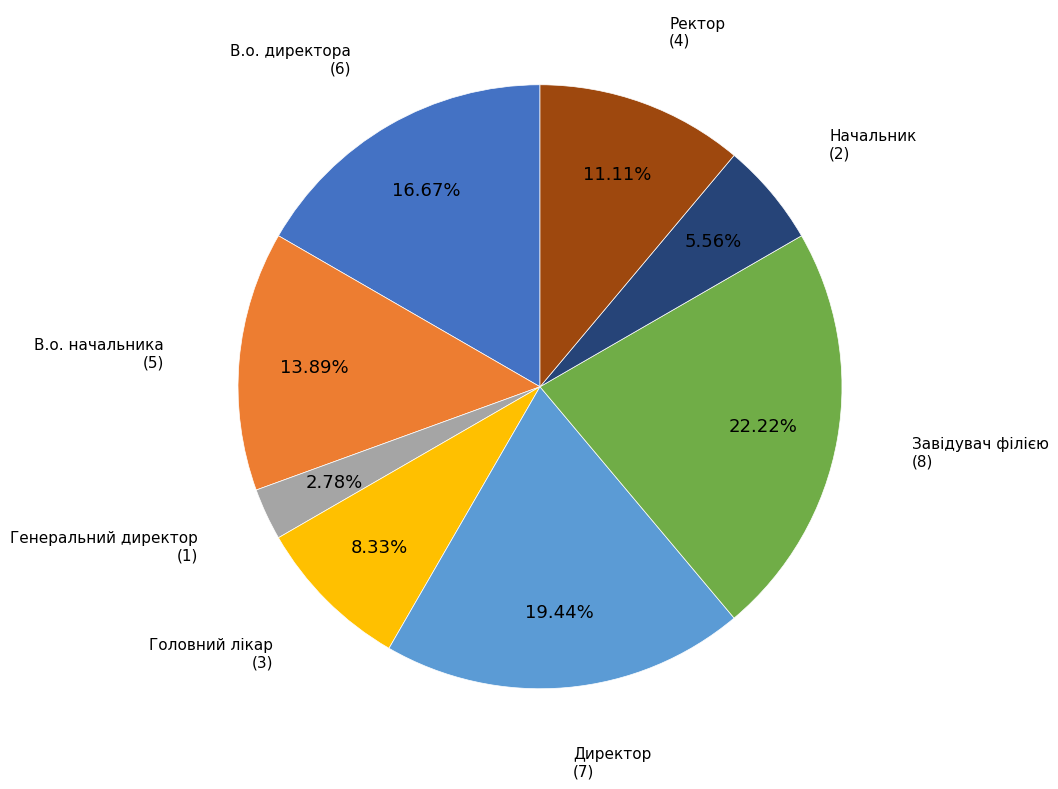

Does any single category account for the majority?

No